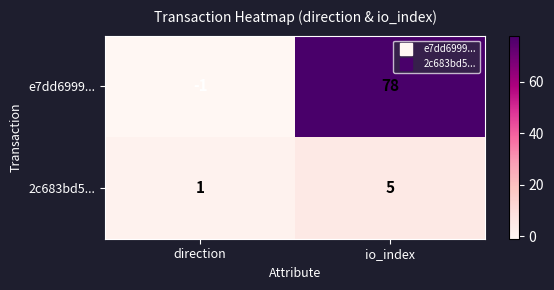

Rank the series by their maximum value, from highest to lowest.

e7dd6999..., 2c683bd5...